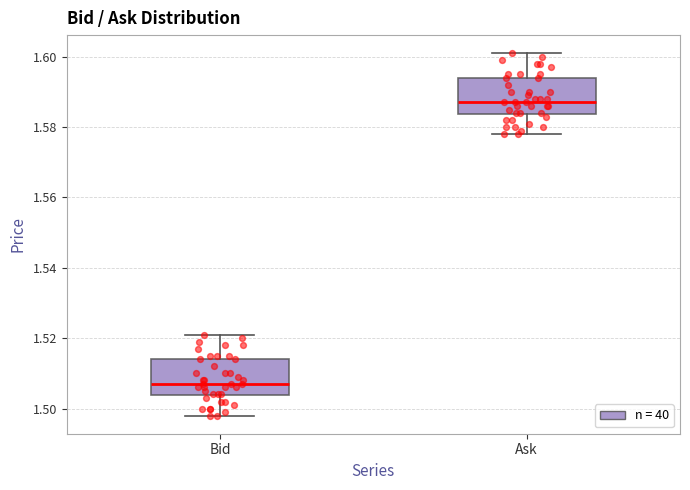

Reading left to right, transcribe this box plot: for each box, give where its median line is, the range the box spans, and where its two whiskers end, as read against the y-axis. The values are not printed on the chart, so give them approximately, as read against the axis.

Bid: median 1.508, box 1.504 to 1.514, whiskers 1.498 to 1.522
Ask: median 1.588, box 1.584 to 1.594, whiskers 1.578 to 1.602